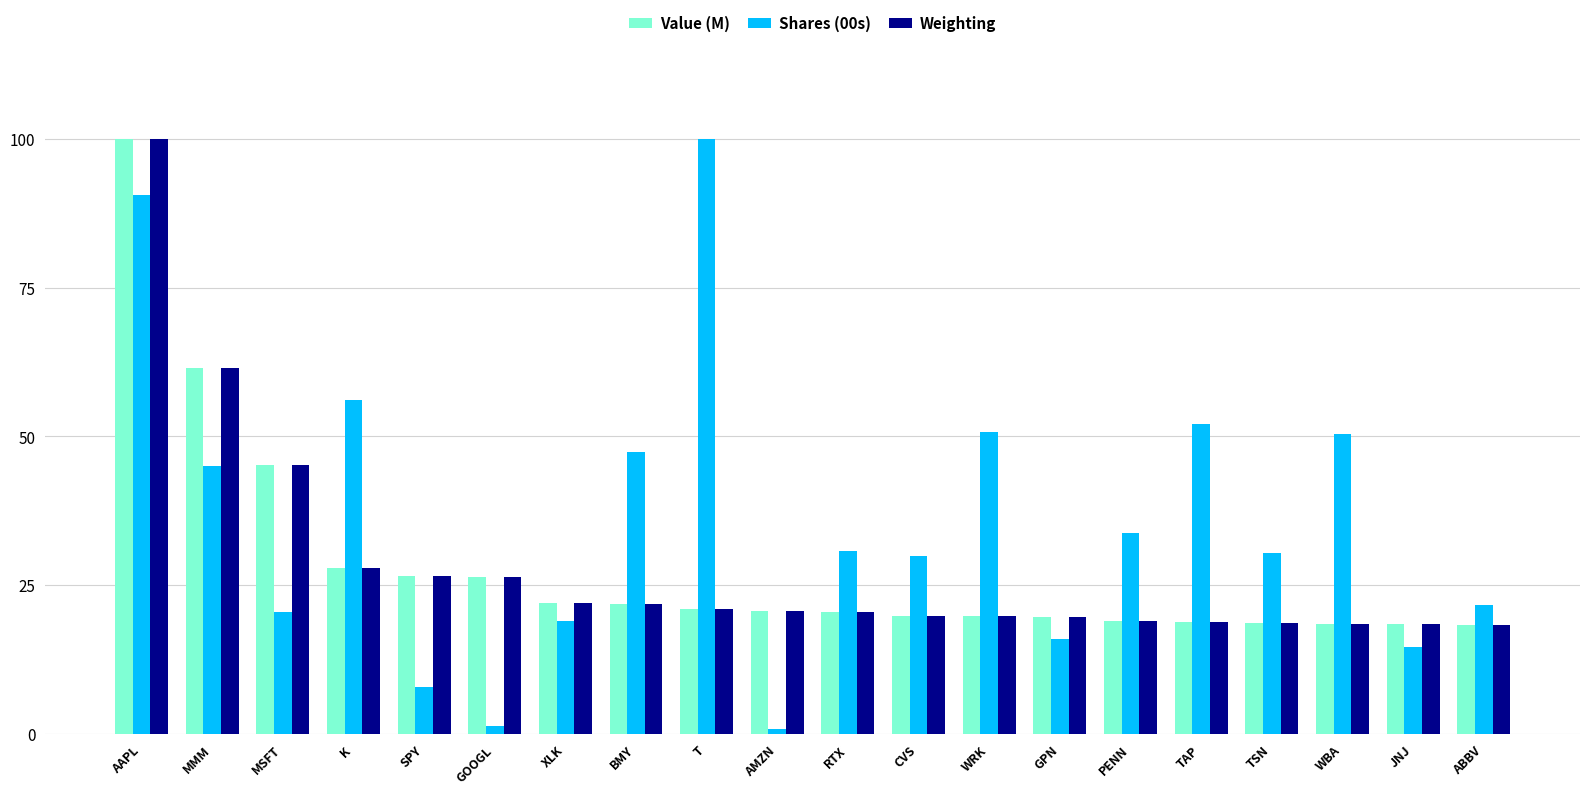

The value of Shares (00s) at GPN is 5.6. True or false?

False